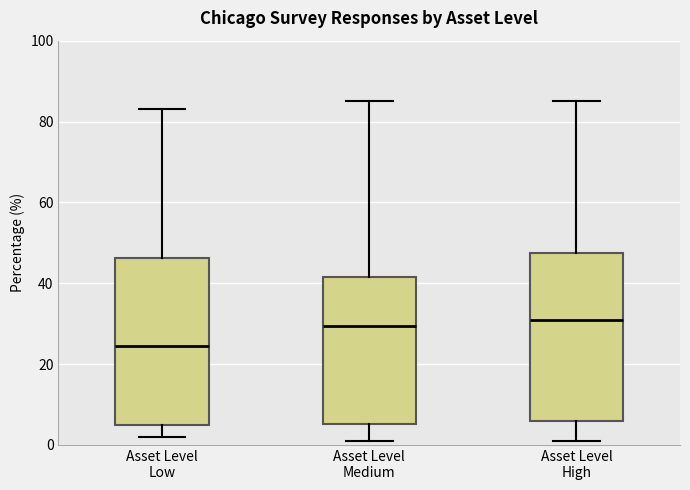

Reading left to right, transcribe this box plot: for each box, give where its median line is, the range the box spans, and where its two whiskers end, as read against the y-axis. The values are not printed on the chart, so give them approximately, as read against the axis.

Asset Level Low: median 24, box 6 to 46, whiskers 2 to 84
Asset Level Medium: median 30, box 6 to 42, whiskers 2 to 86
Asset Level High: median 32, box 6 to 48, whiskers 2 to 86